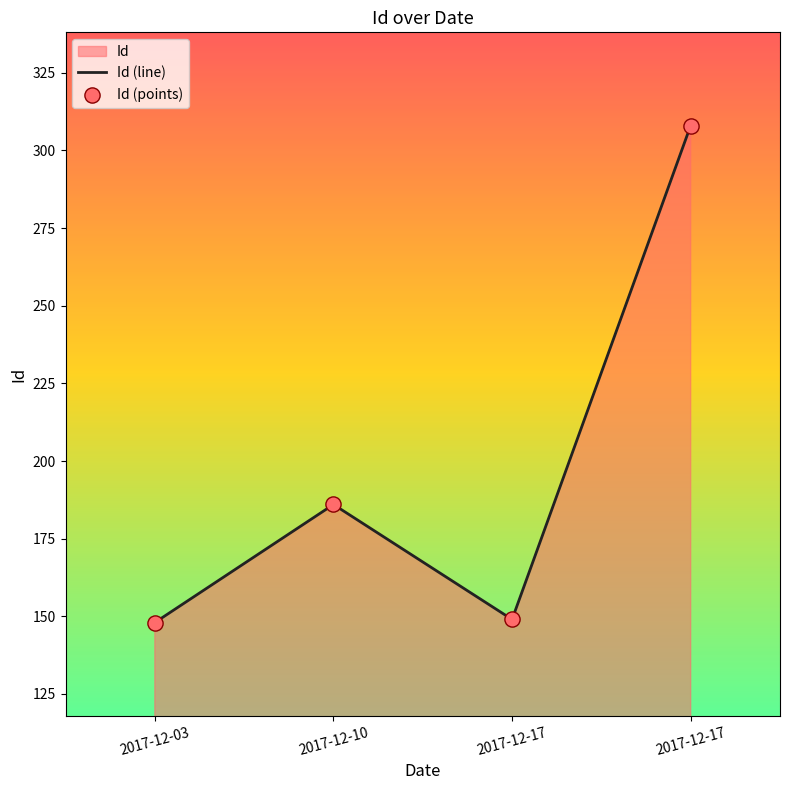

Which series contains the lowest Y value?

Id (line)